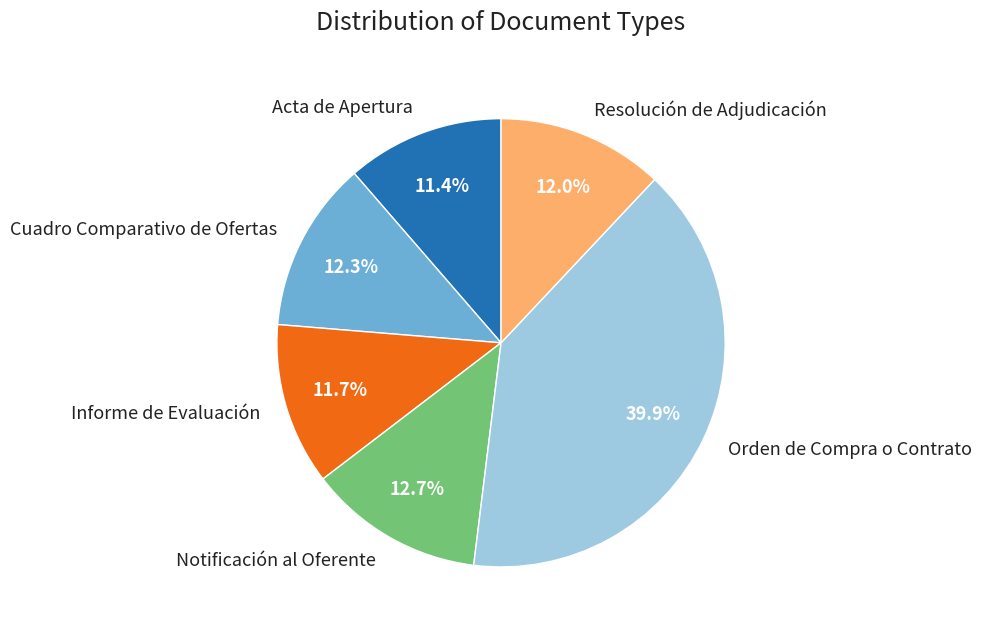

Does Cuadro Comparativo de Ofertas represent more than half of the total?

No